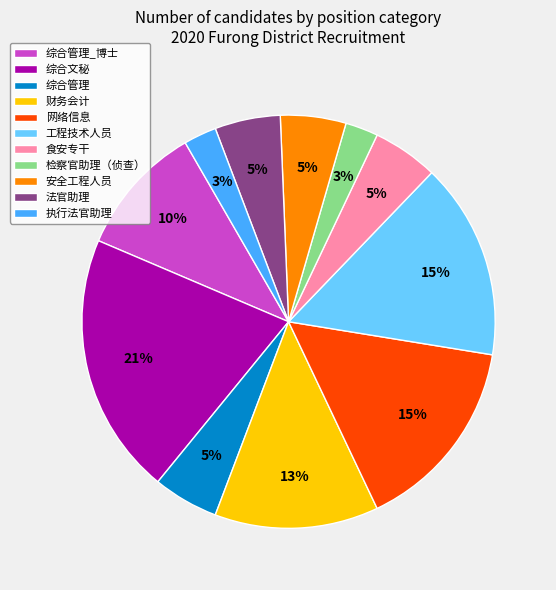

Between 财务会计 and 工程技术人员, which is larger?

工程技术人员